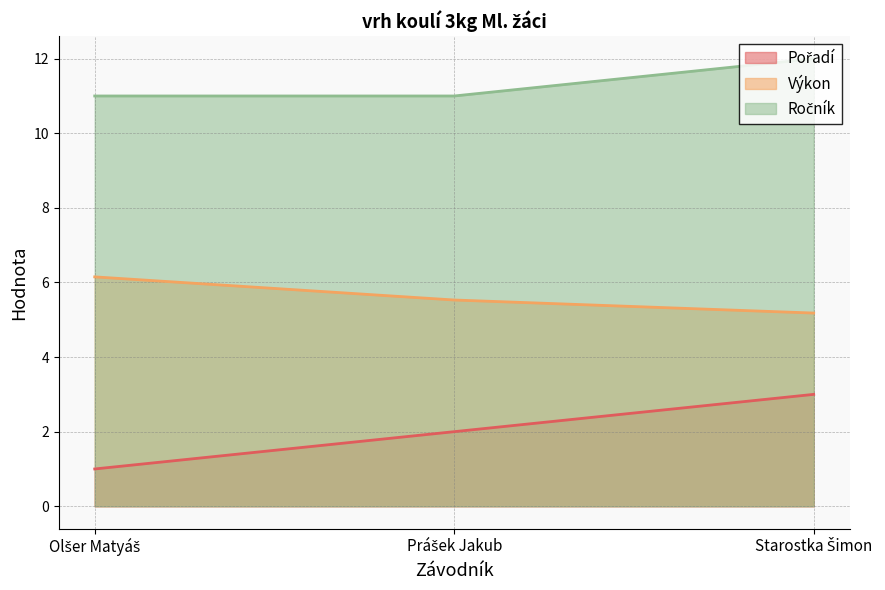

Does the chart have visible grid lines?

Yes